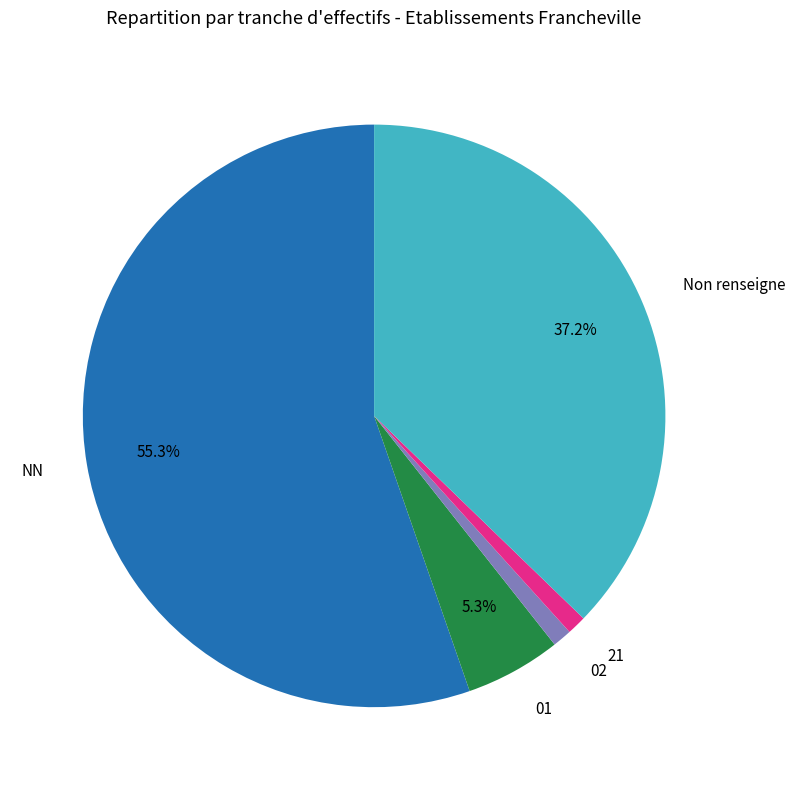

Does any single category account for the majority?

Yes